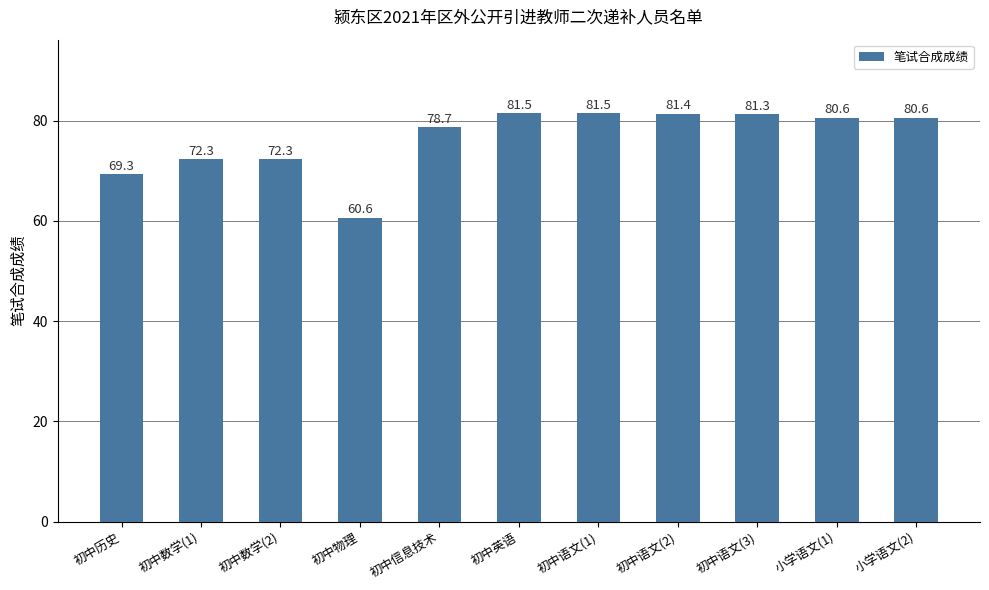

What is the approximate value at 初中数学(1)?

72.3